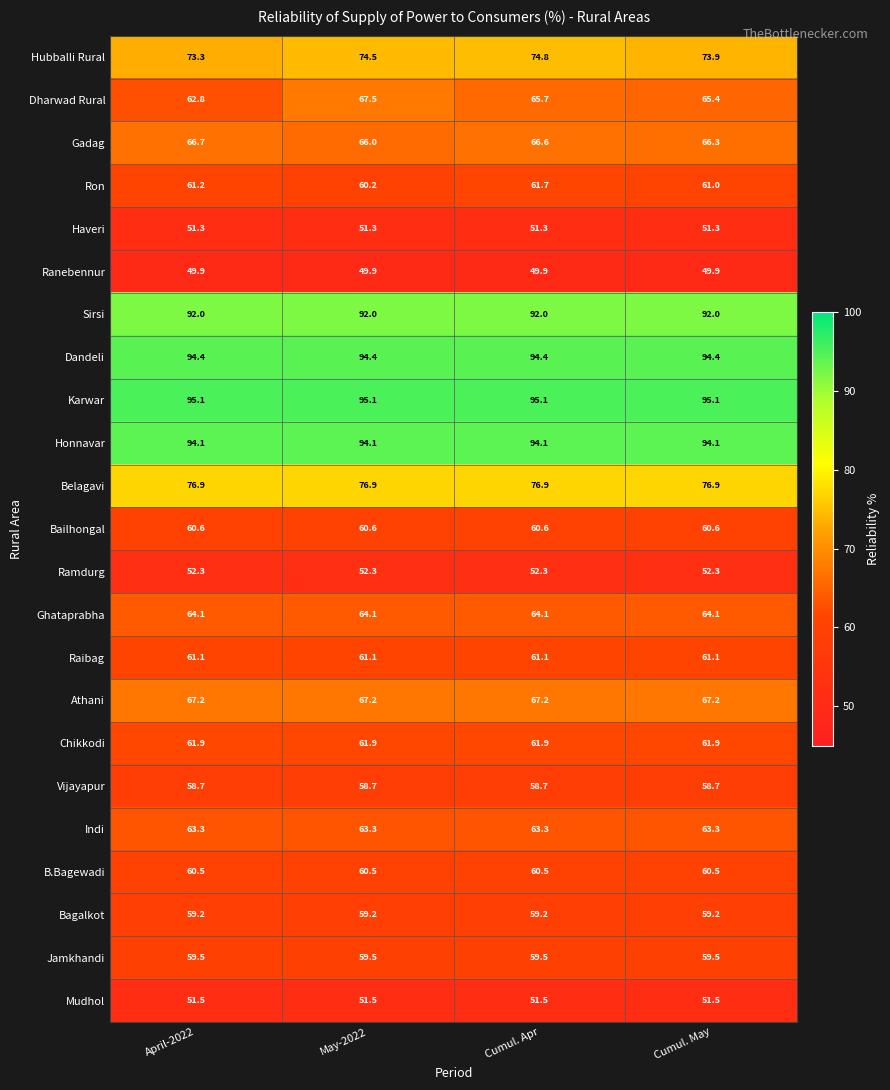

Which series changed the most between April-2022 and May-2022?

Dharwad Rural